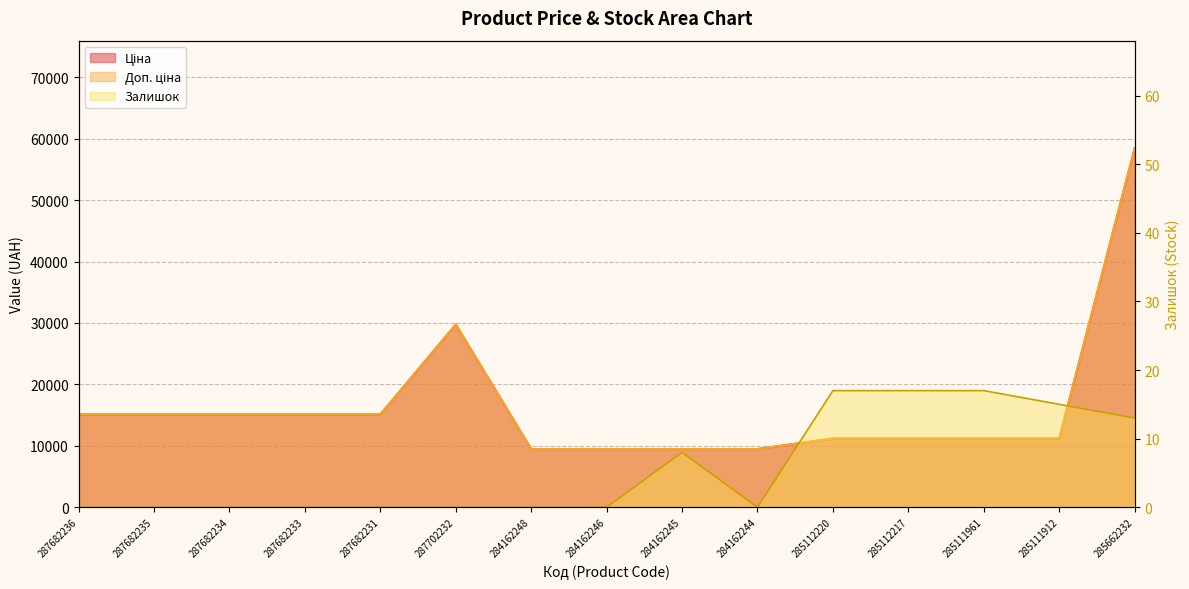

What is the difference between the maximum and minimum values in the Доп. ціна series?

48946.5